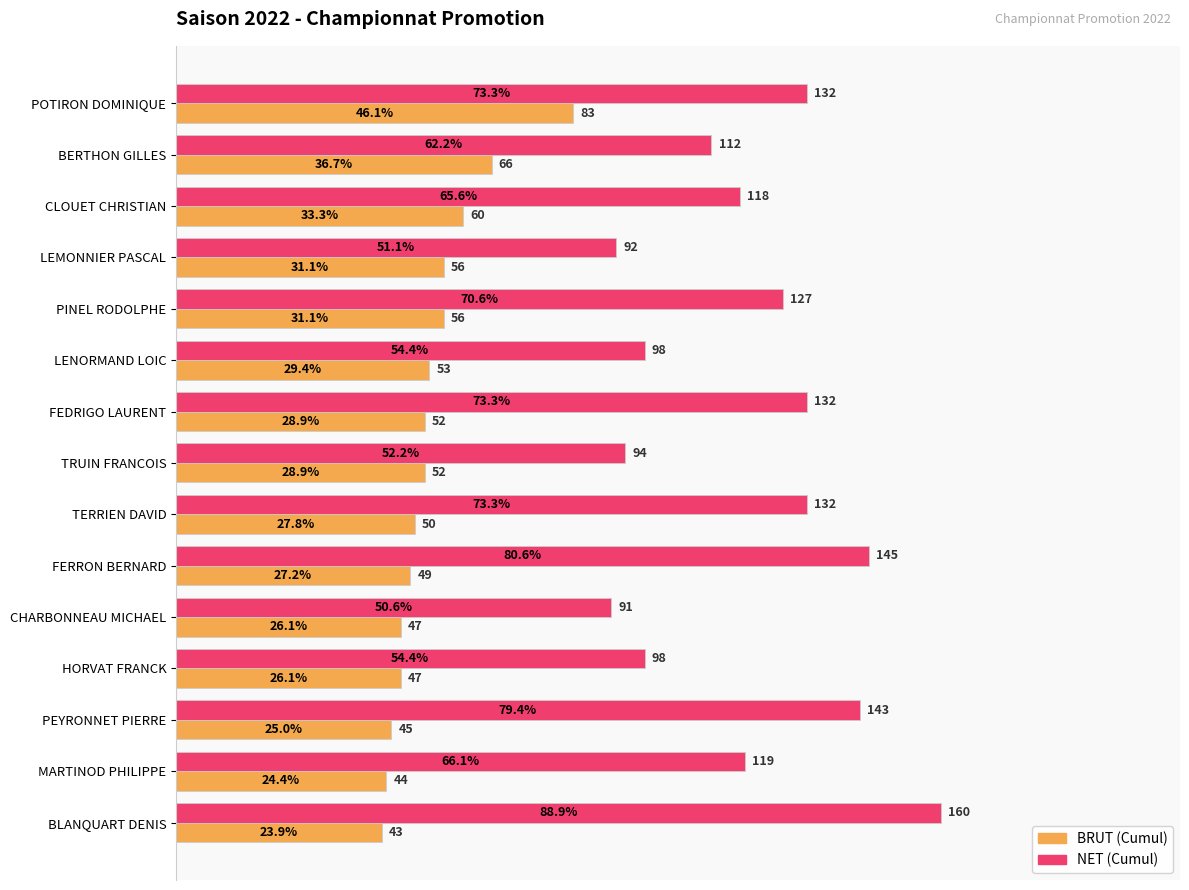

What is the difference between the maximum and minimum values in the BRUT (Cumul) series?

40